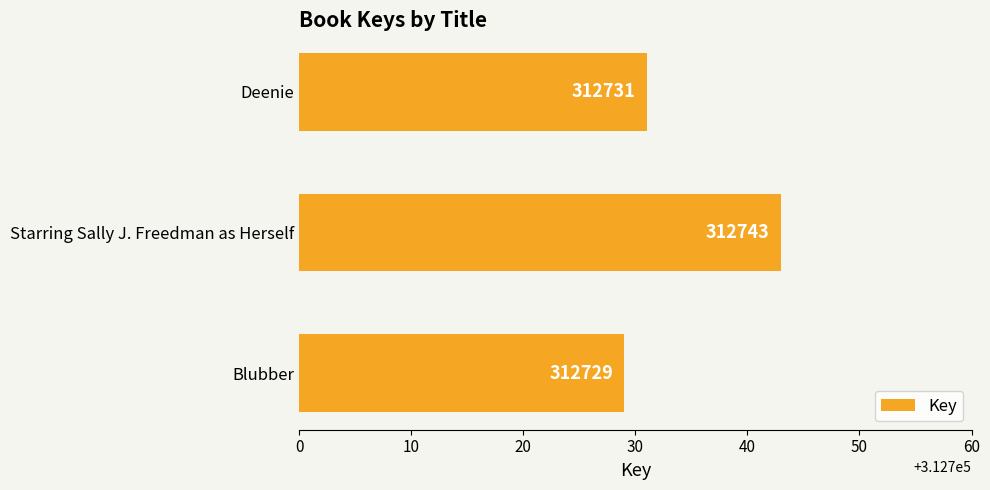

Where is the data nearest to the value 312736?

Deenie